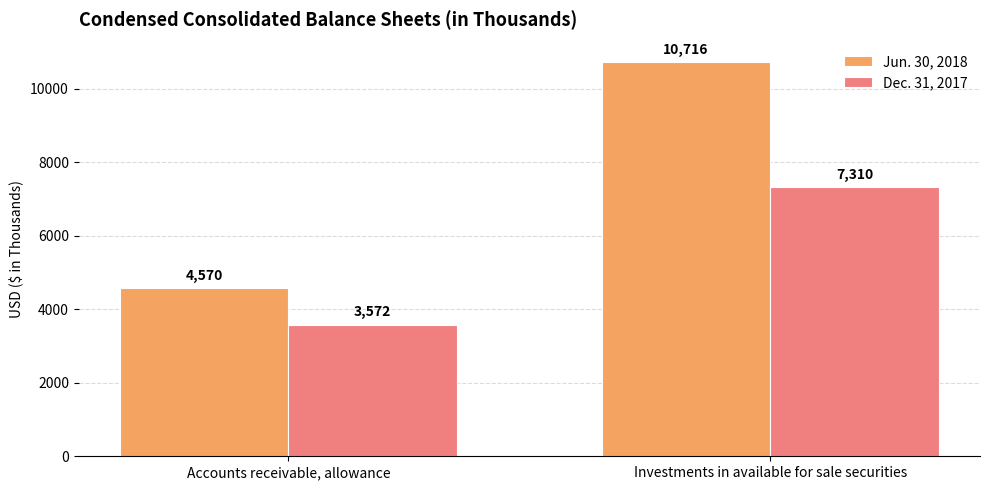

At which category is the sum across all series the highest?

Investments in available for sale securities